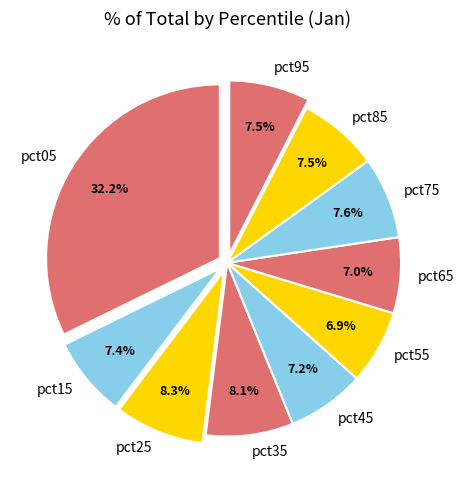

Does pct85 account for over 50% of the chart?

No